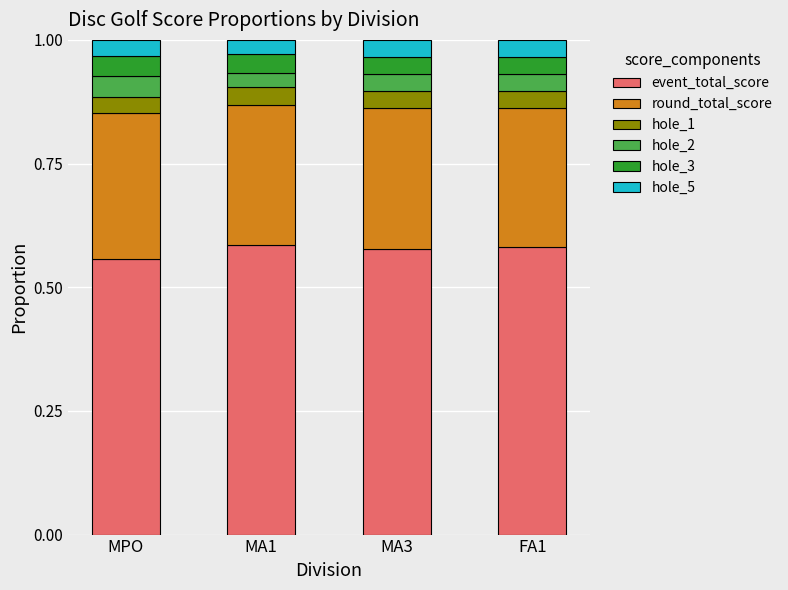

Are the bars grouped side by side (vs. stacked)?

No